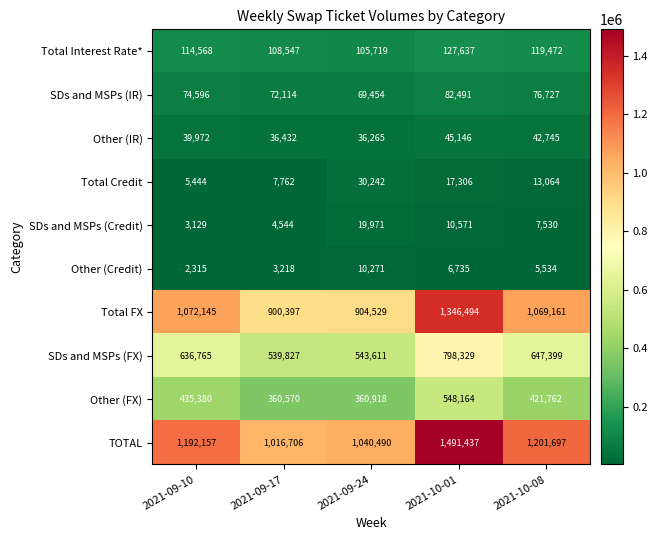

What is the minimum value shown in the chart?

2315